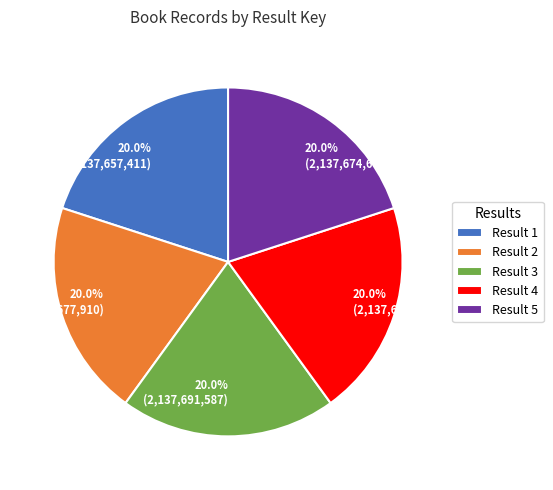

How many segments does this pie chart have?

5